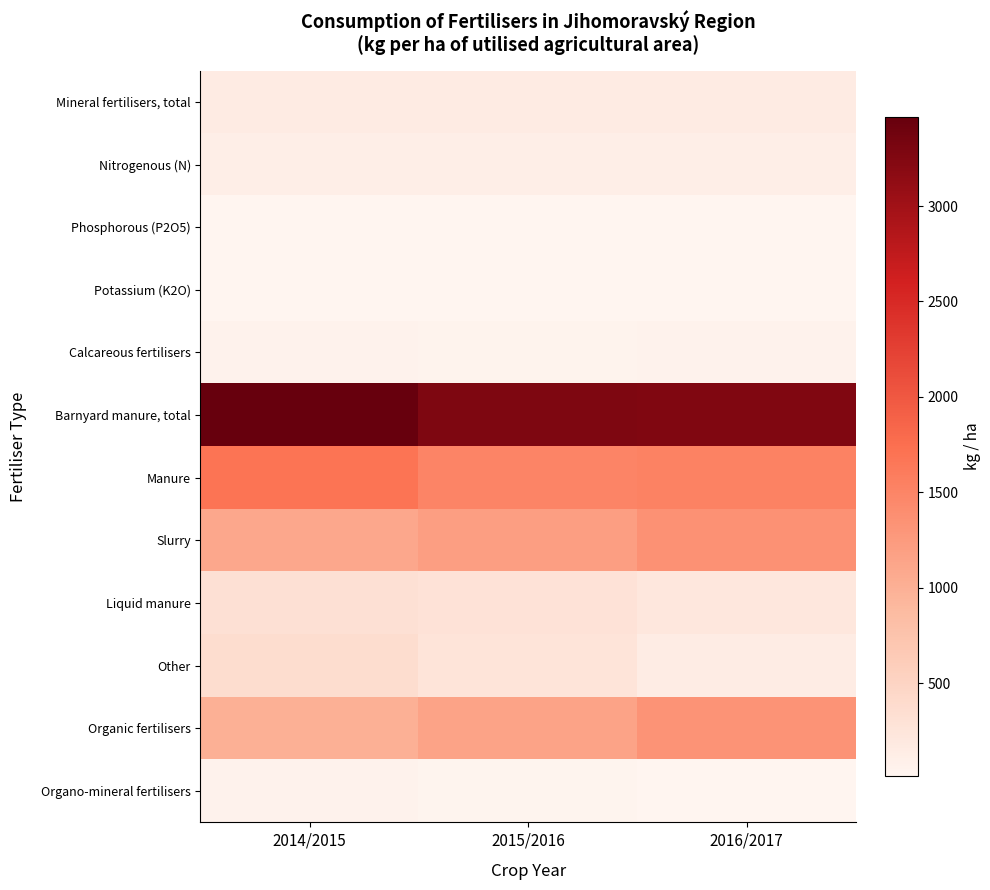

What is the difference between the highest and lowest values at 2016/2017?

3254.8